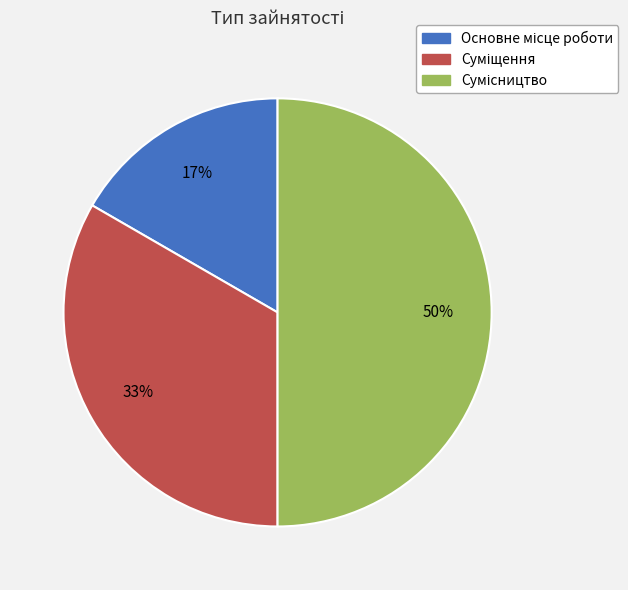

To the nearest percent, what is the average slice percentage?

33%